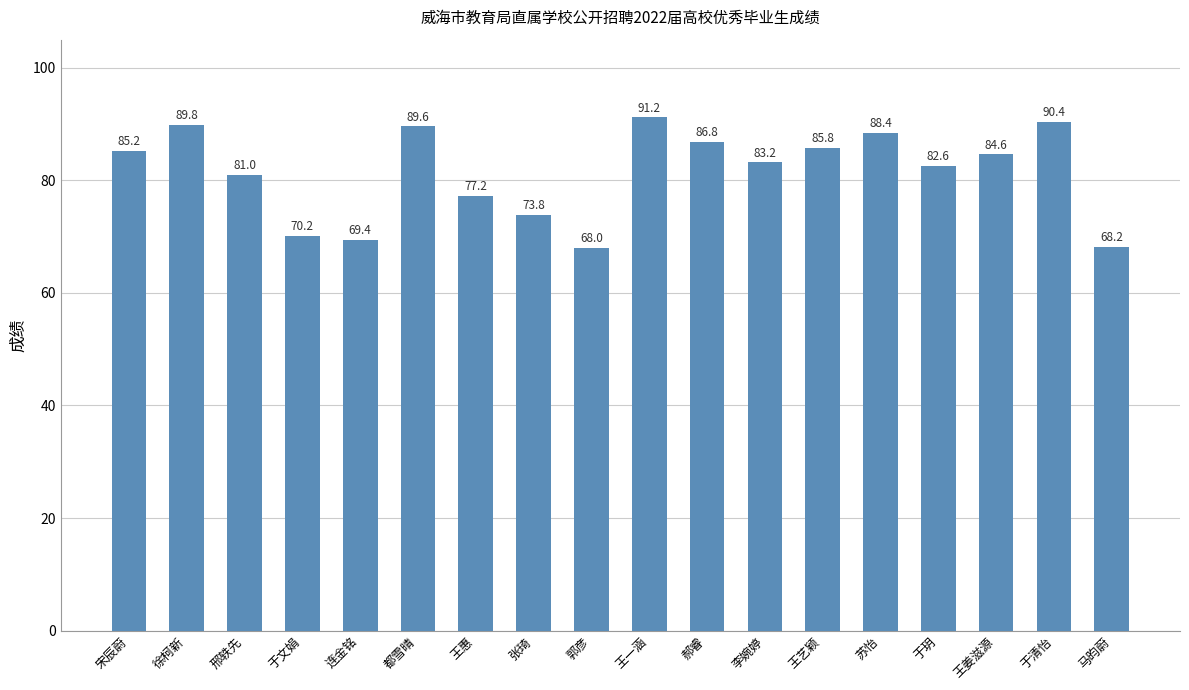

Where is the data nearest to the value 79?

王惠